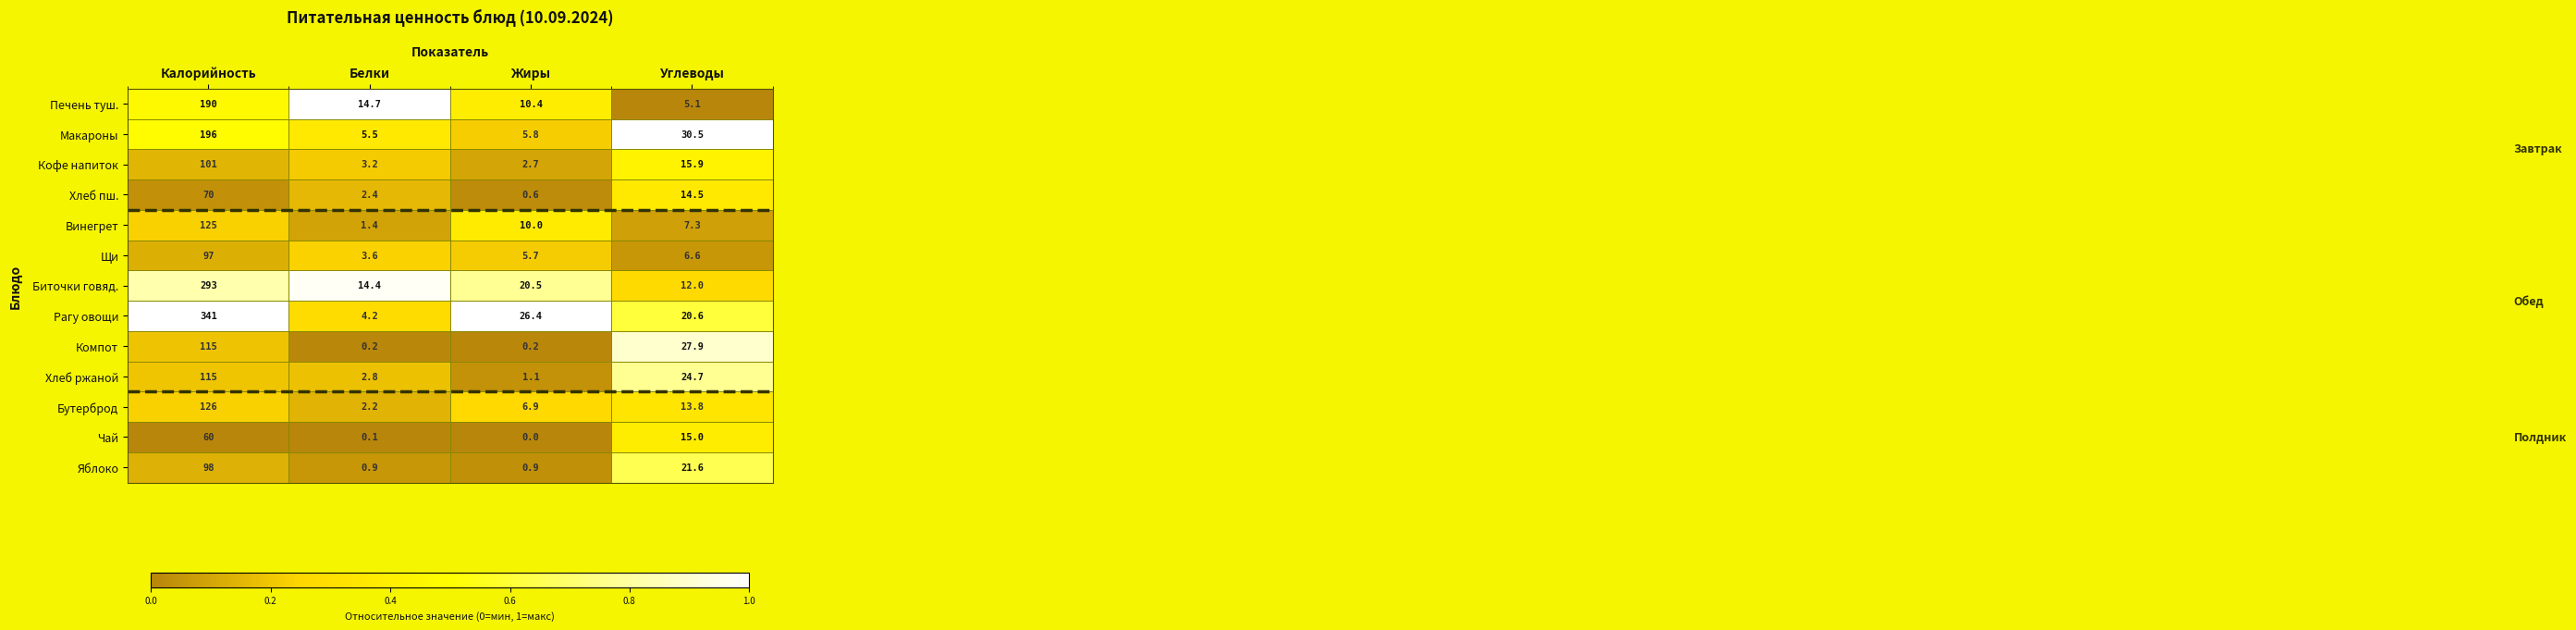

What is the greatest value displayed?

341.0